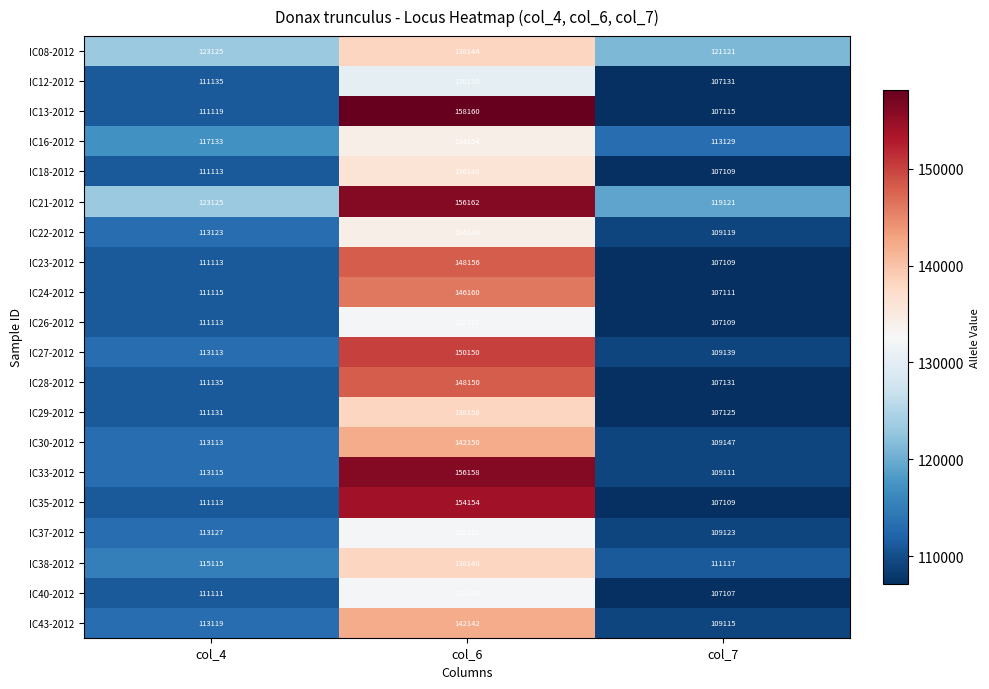

Count the number of data series in this chart.

20